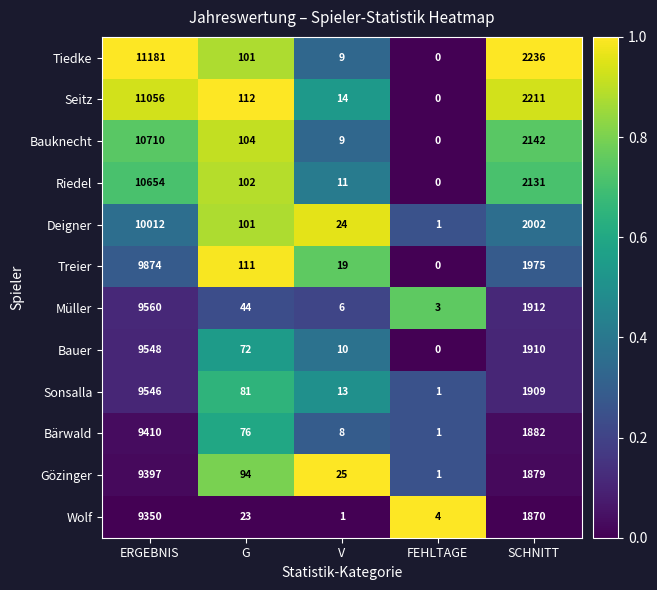

Where is Wolf nearest to the value 4675?

SCHNITT